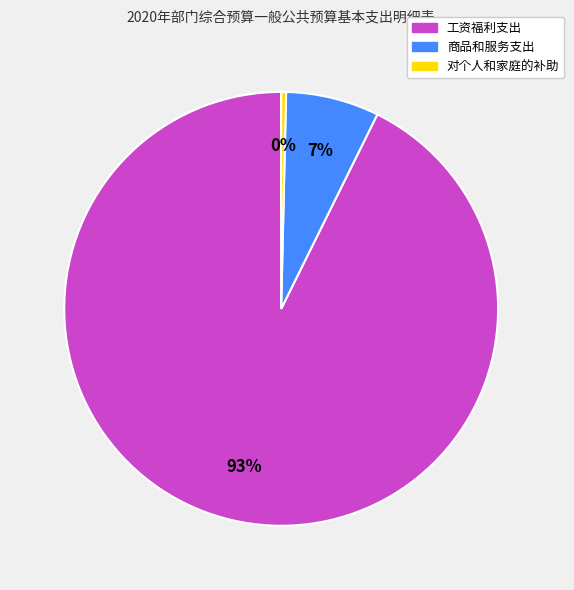

Is the sum of 工资福利支出 and 对个人和家庭的补助 greater than half?

Yes